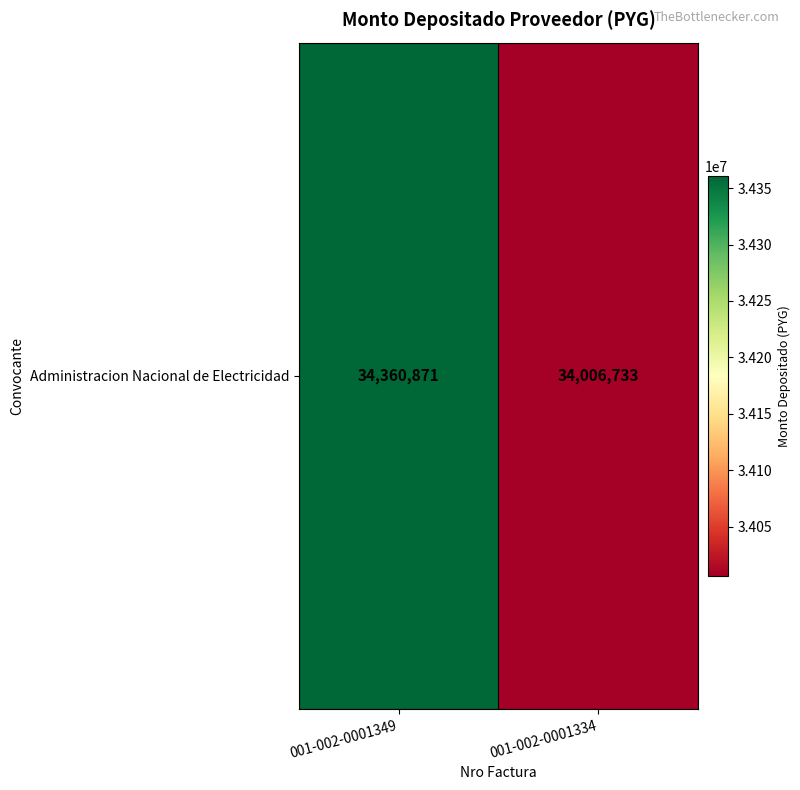

What is the ratio of the value at 001-002-0001334 to the value at 001-002-0001349?

1.0